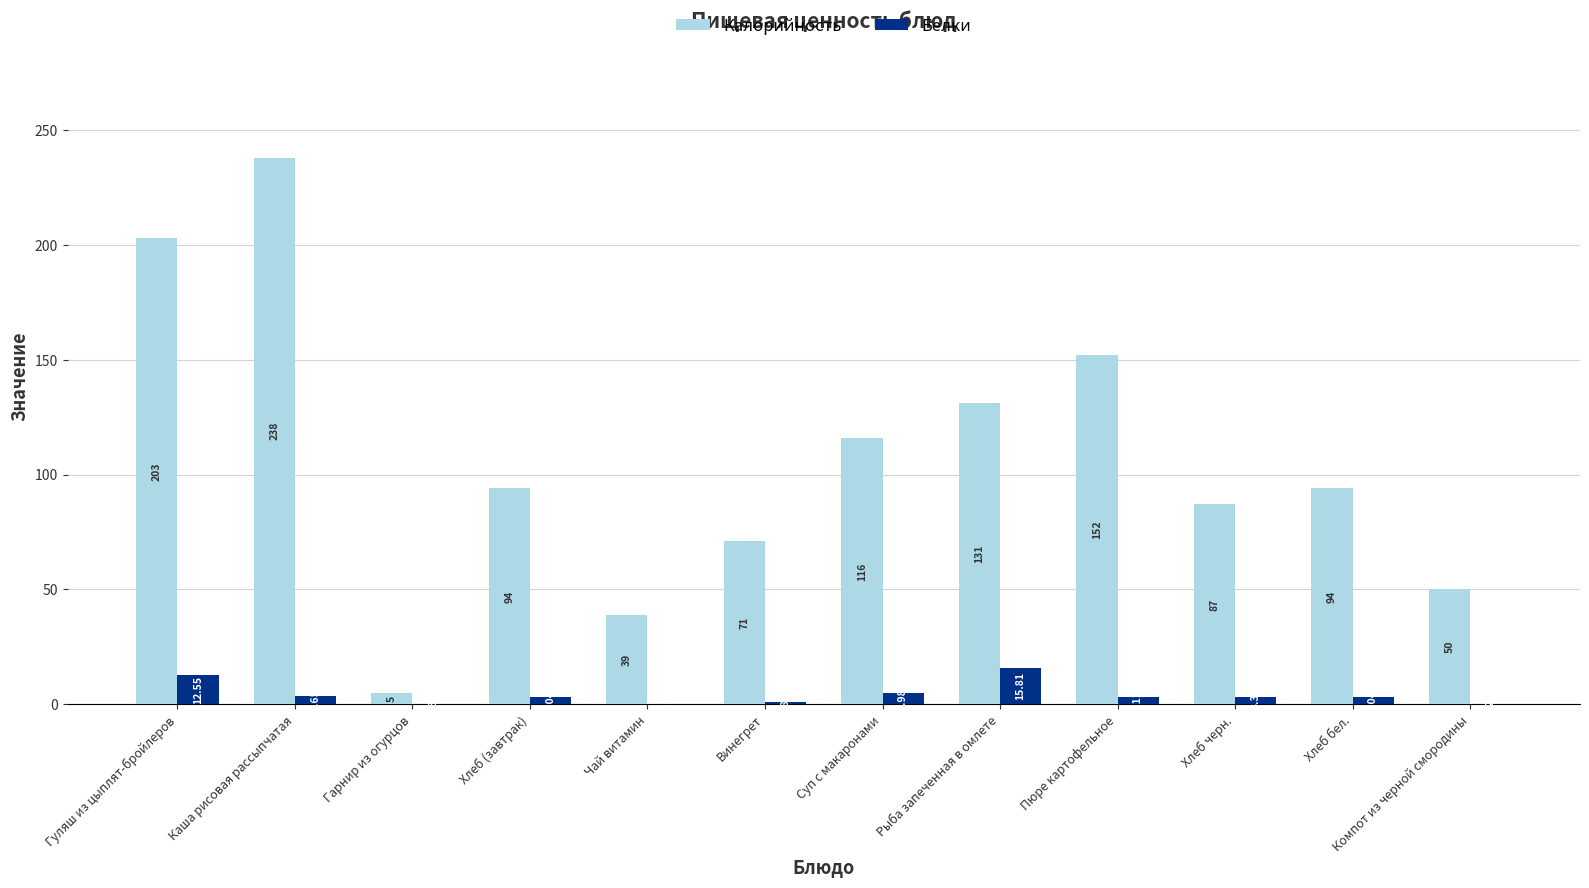

At which label does Белки first exceed 3?

Гуляш из цыплят-бройлеров